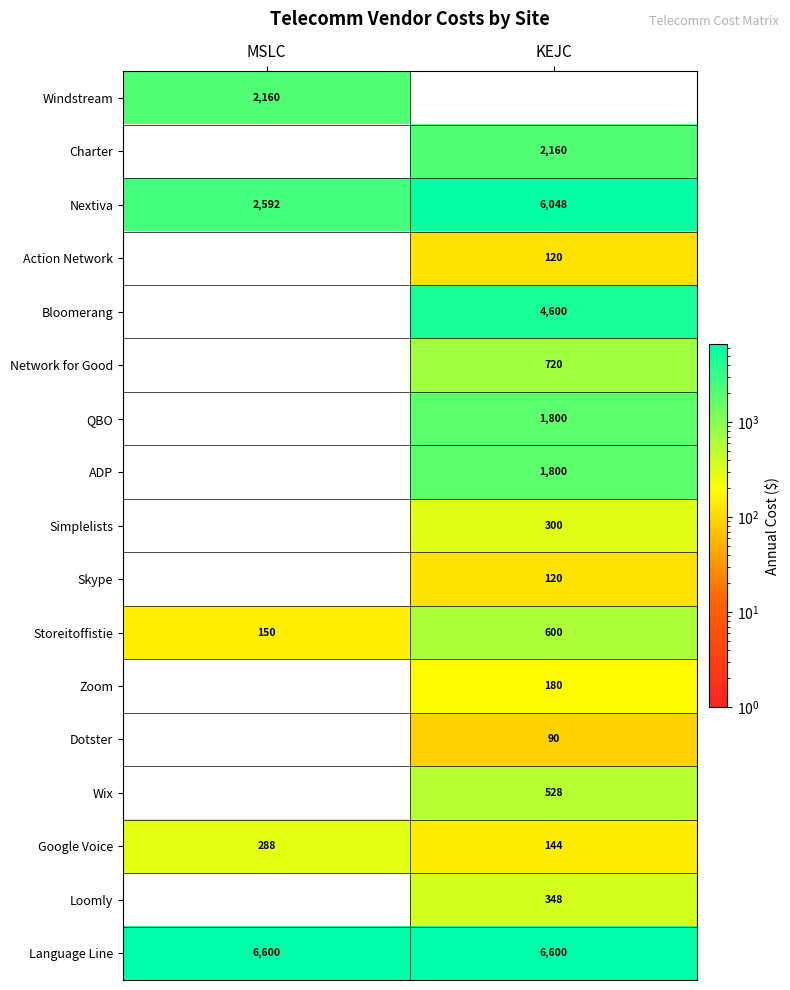

The Language Line series shows 6600 at MSLC. True or false?

True